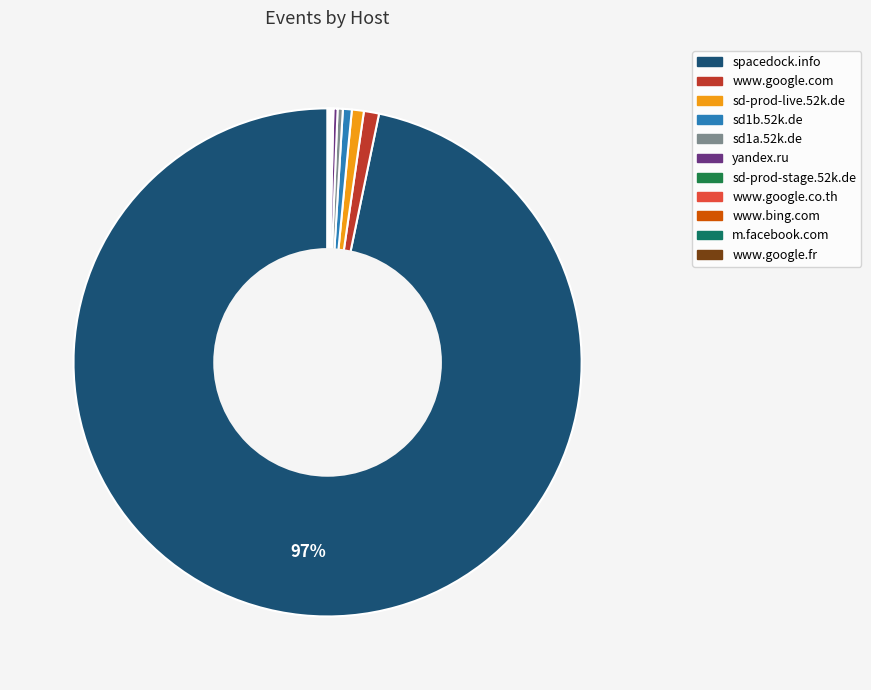

What percentage is the www.google.com slice, to the nearest percent?

1%